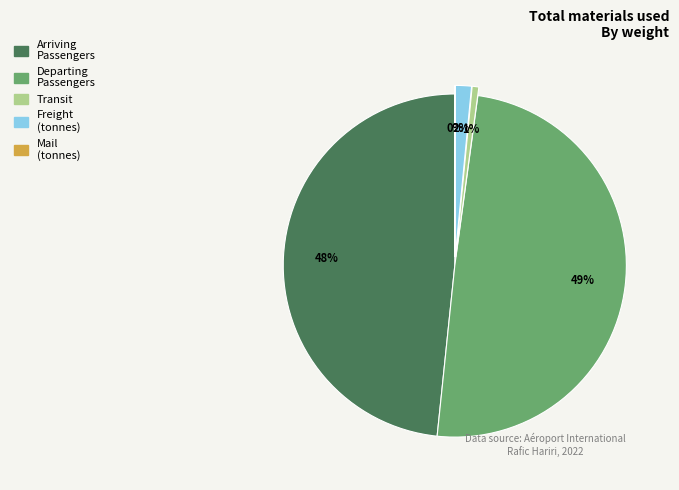

To the nearest percent, what is the average slice percentage?

20%